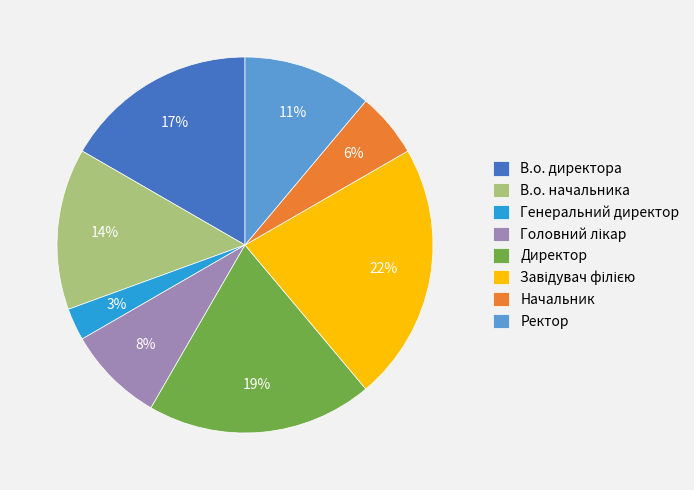

Count the number of slices in the pie.

8